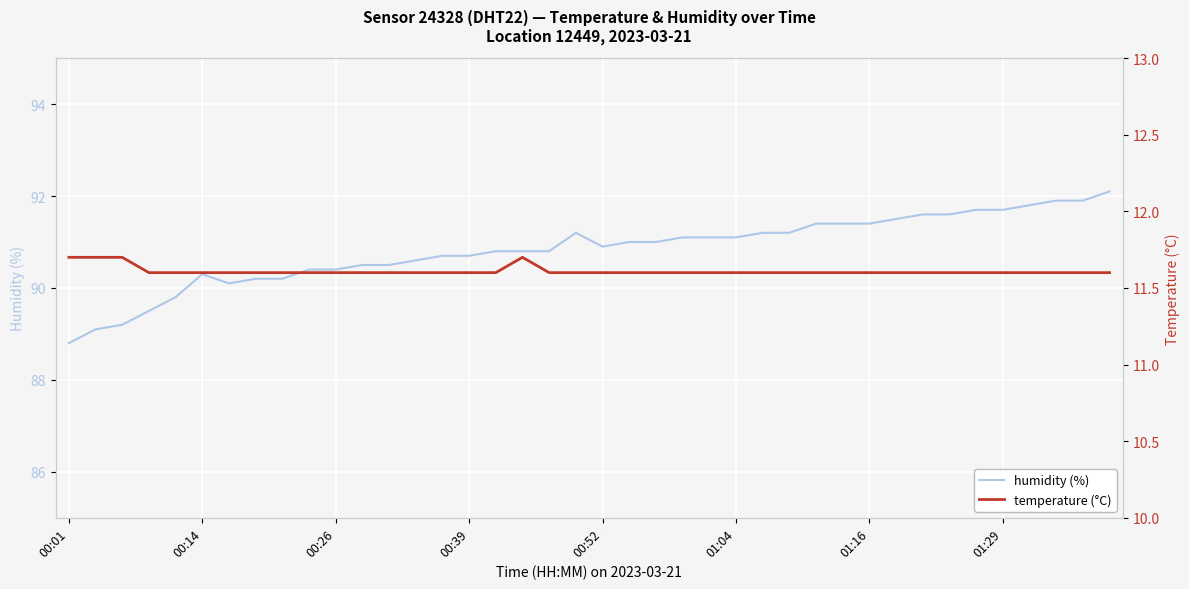

What is the greatest value displayed?

92.1